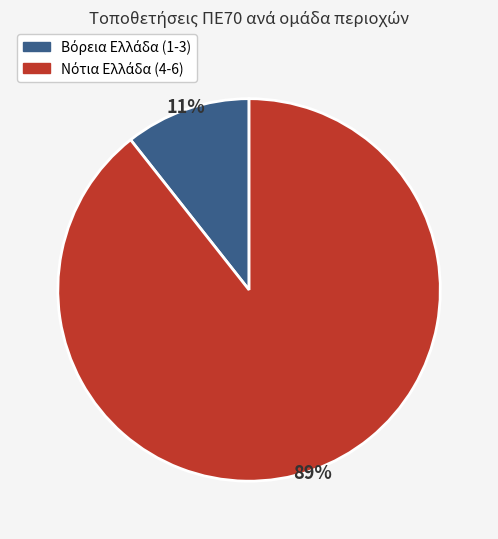

How many slices are in this pie chart?

2